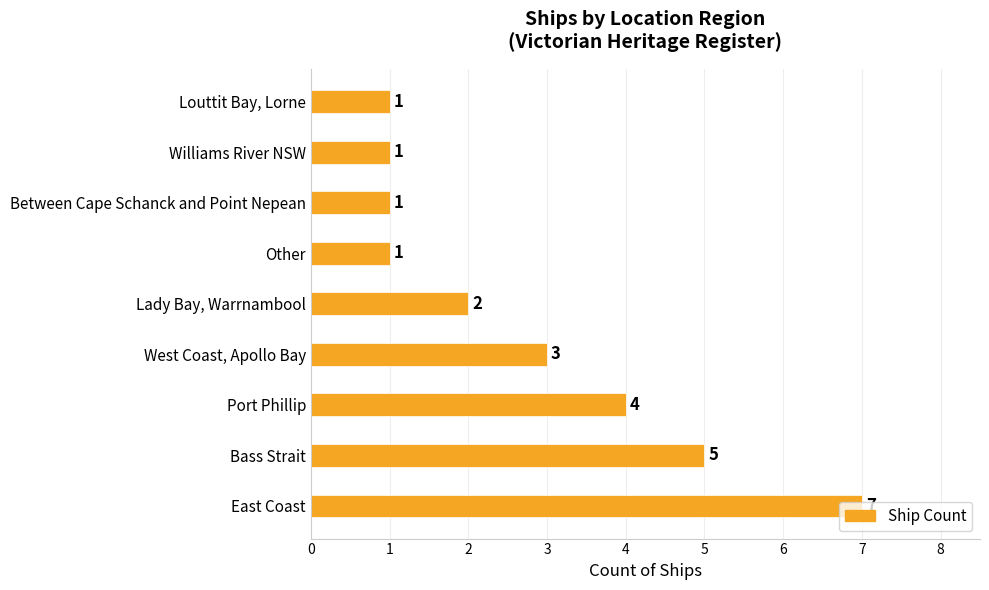

Which has a higher value, Port Phillip or Louttit Bay, Lorne?

Port Phillip